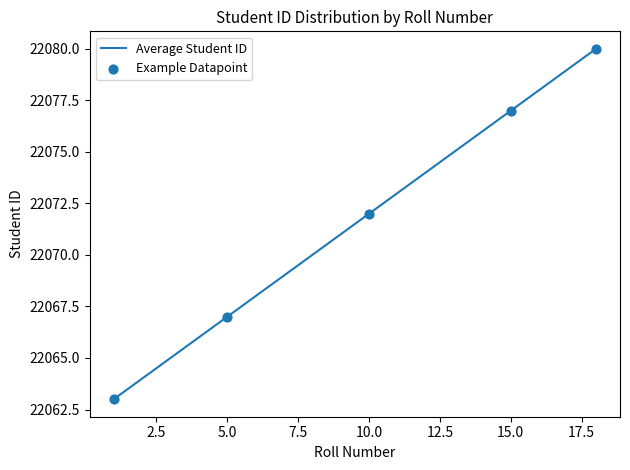

What is the minimum value shown in the chart?

22063